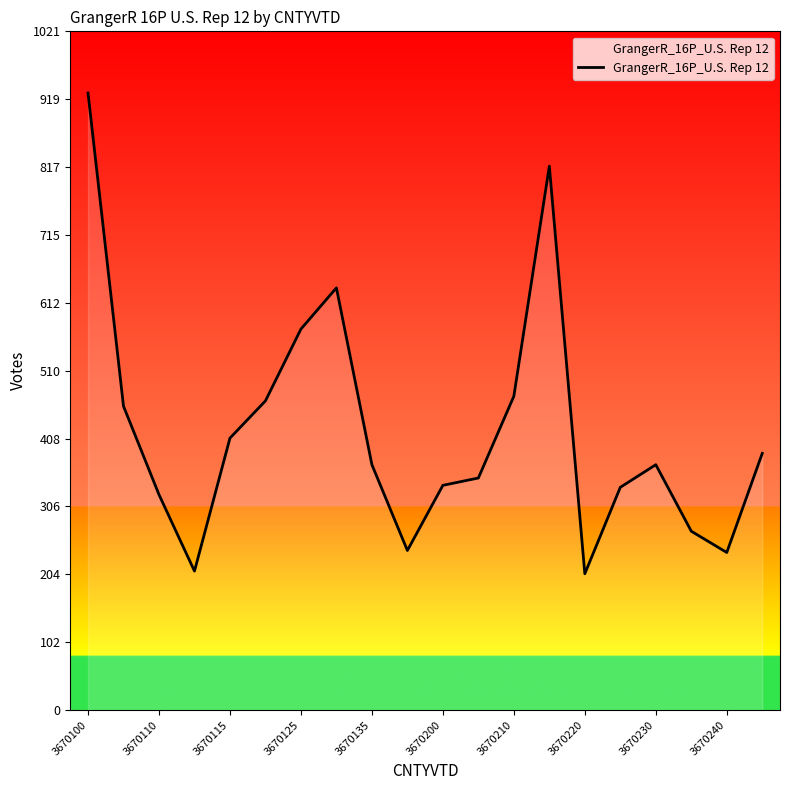

What is the greatest value displayed?

928